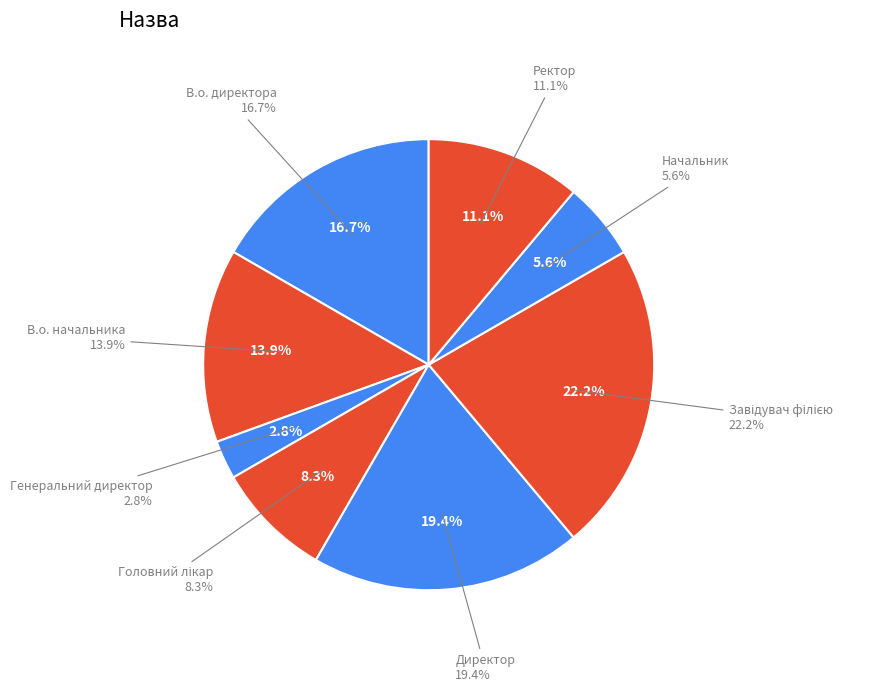

What is the largest slice in the pie chart?

Завідувач філією